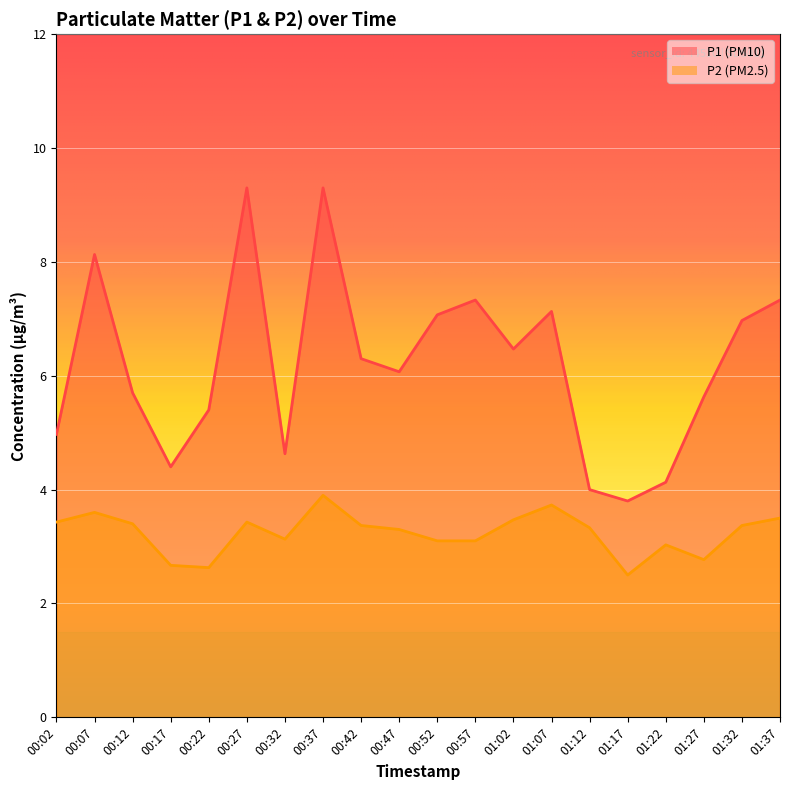

The P1 series shows 5.4 at 00:22. True or false?

True